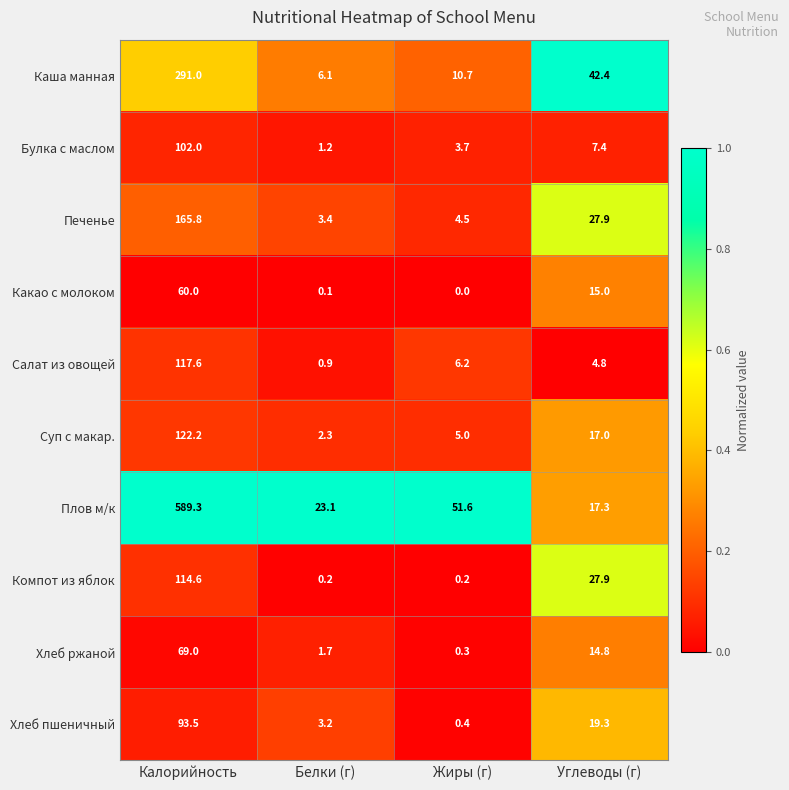

Between Жиры (г) and Углеводы (г), which series saw the biggest shift?

Плов м/к